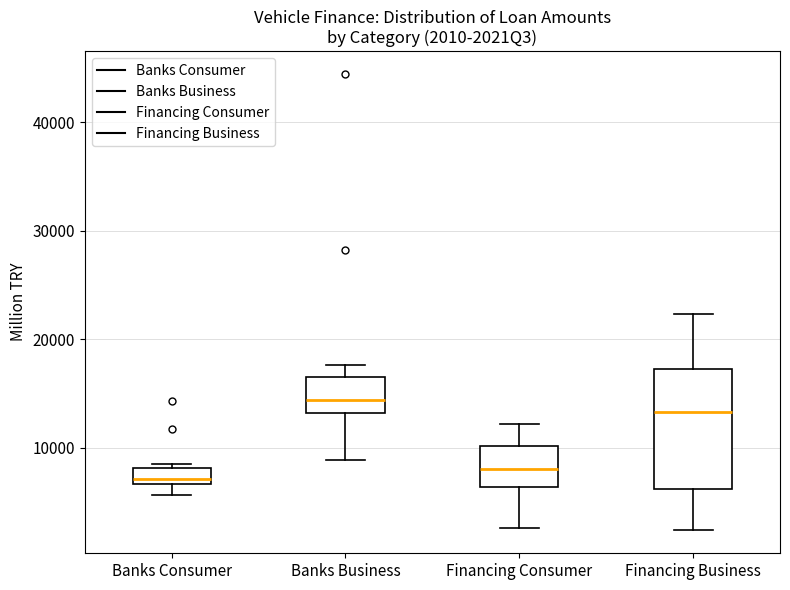

Which box is the tallest, from its lower edge to its upper edge?

Financing Business